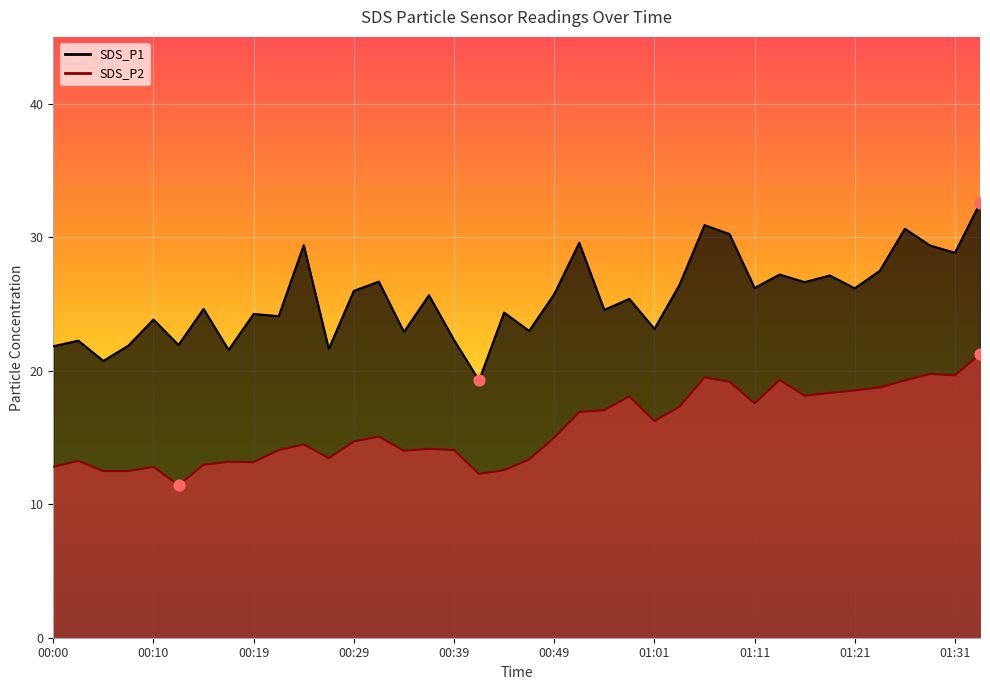

At how many categories does at least one series exceed 30?

4